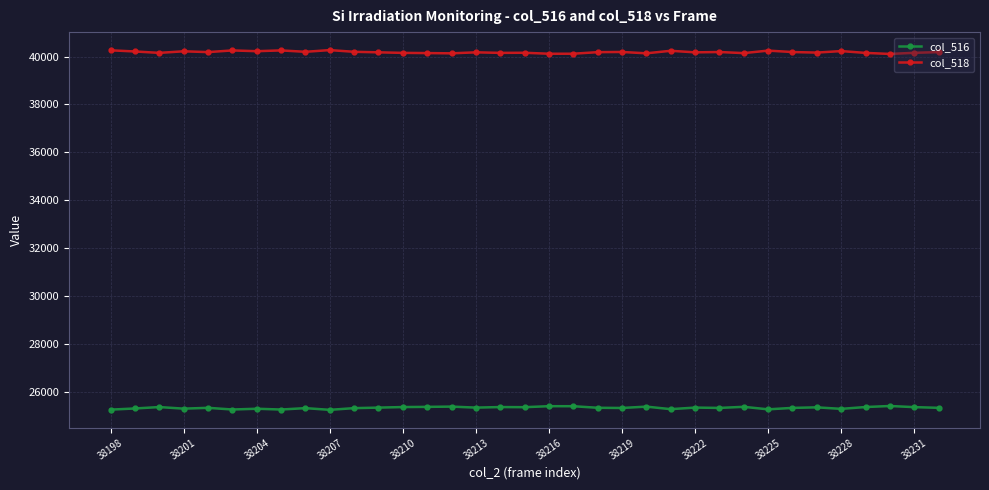

Which series has the largest total across all categories?

col_518